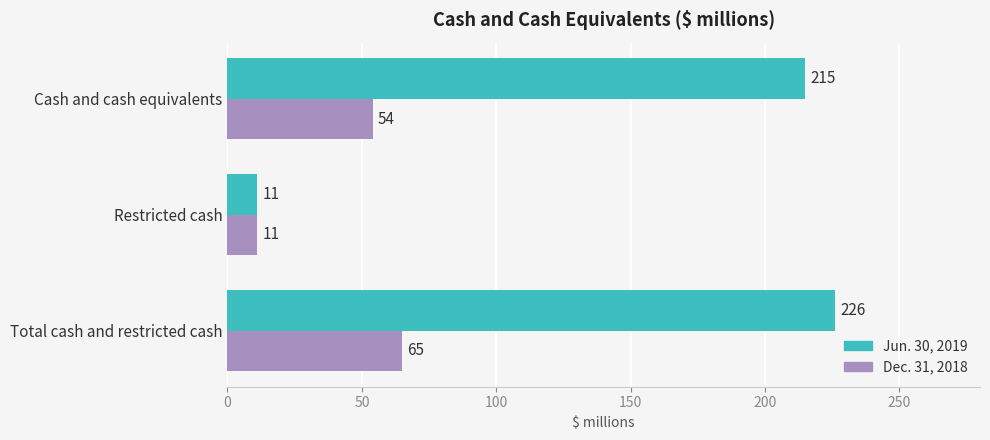

What is the sum of the Jun. 30, 2019 values at Cash and cash equivalents and Restricted cash?

226